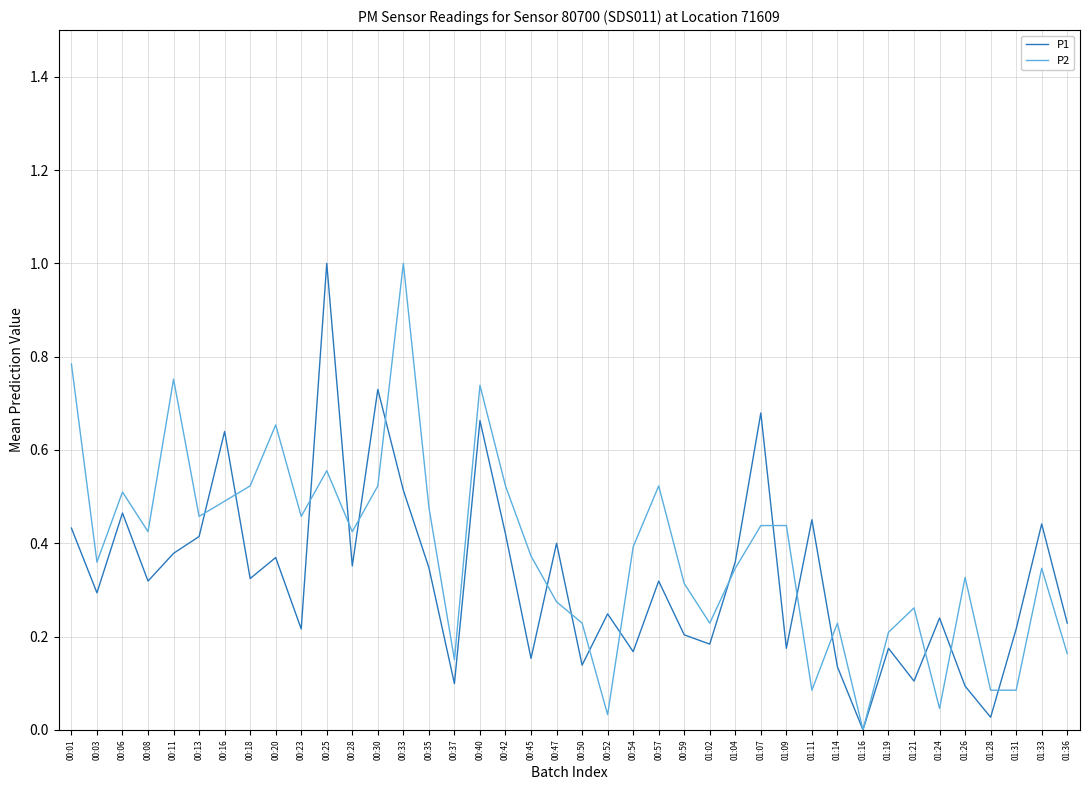

How many lines are shown in the chart?

2